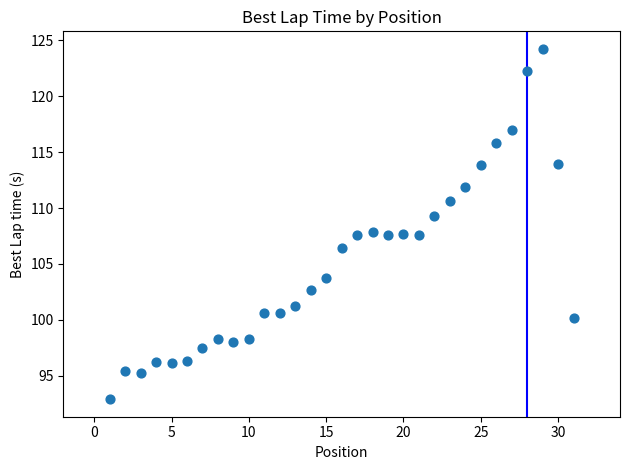

What is the range of X values (max minus min)?

30.0